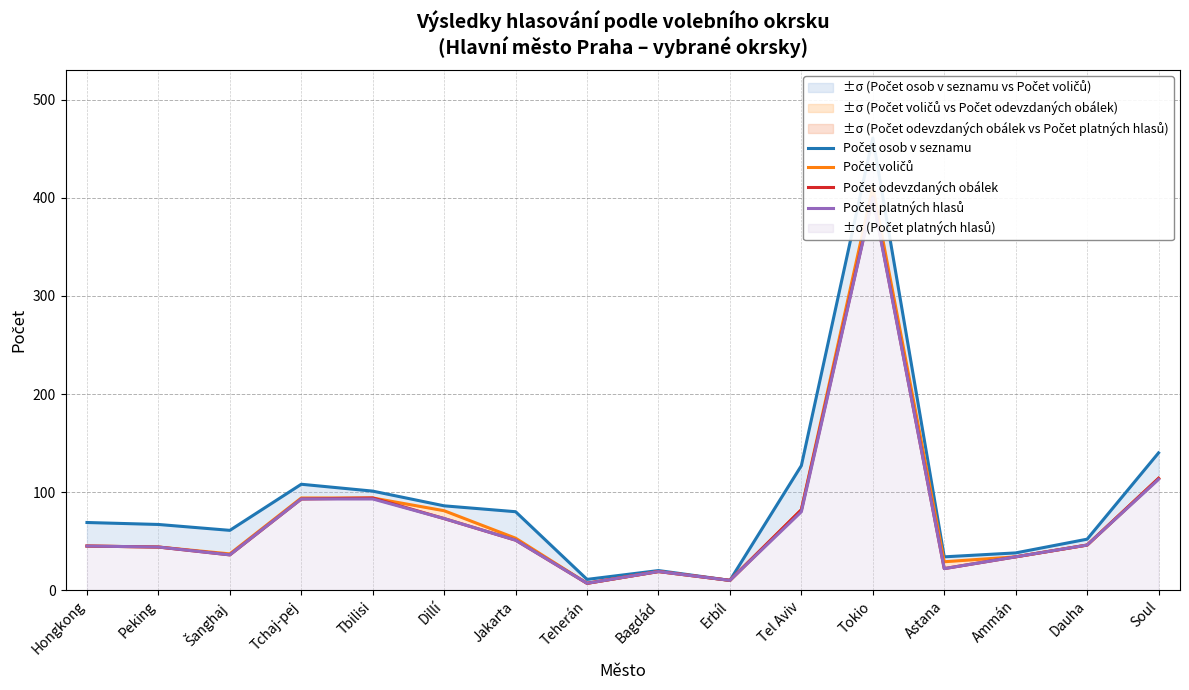

How many data points does each series have?

16